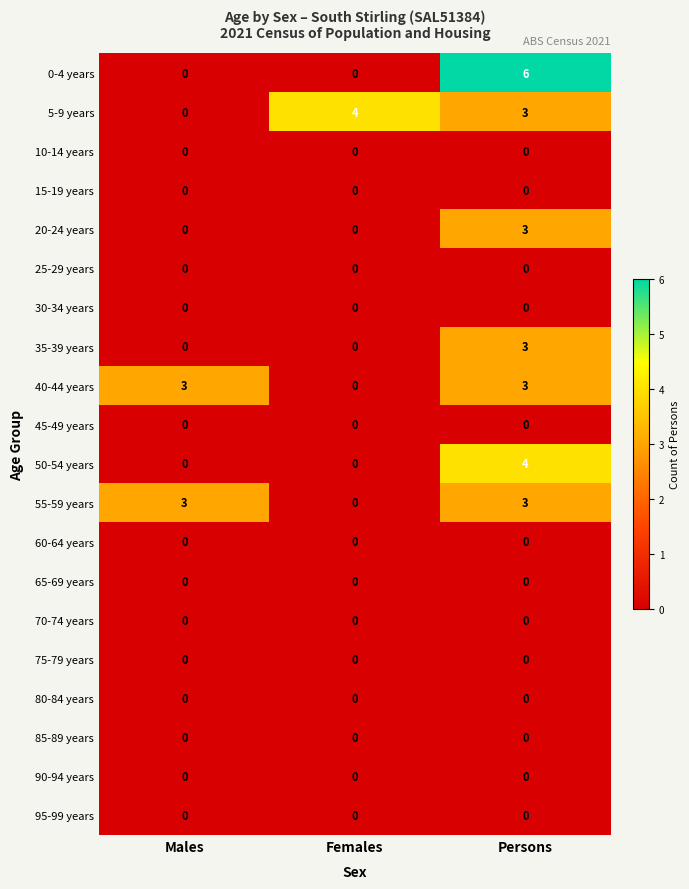

Count the 0-4 years values in the range 0 to 6.

3